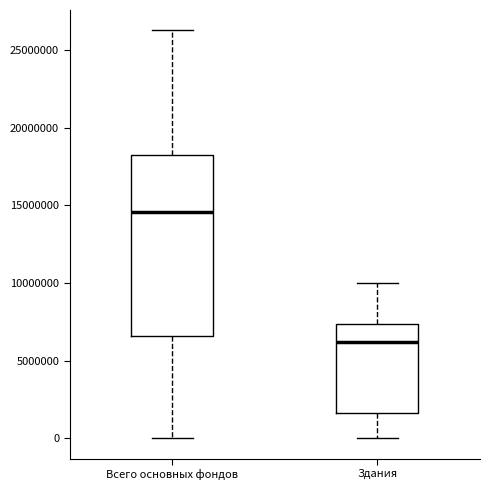

Which box has the lowest median line?

Здания